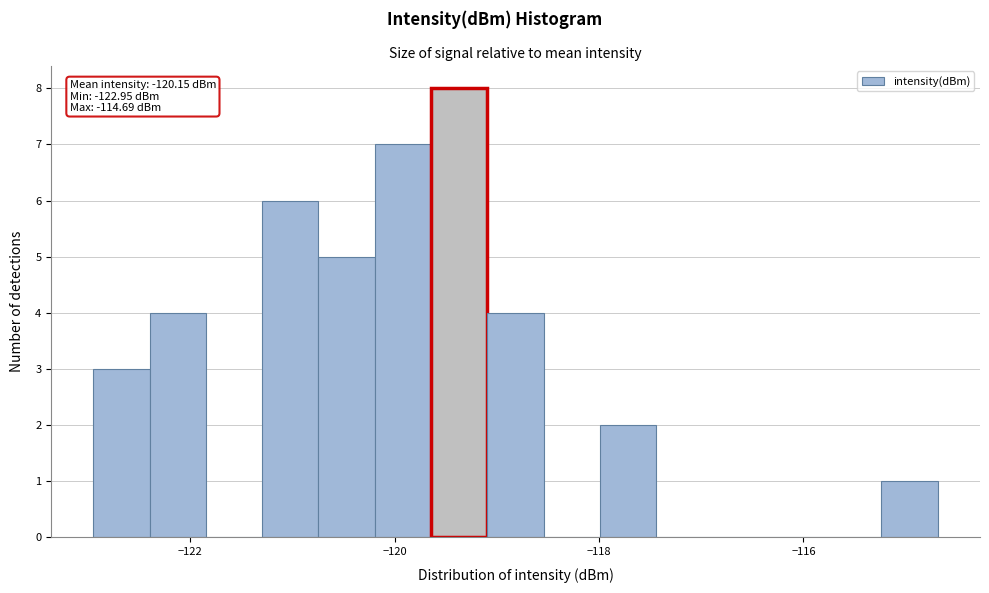

Around what value on the x-axis is the tallest bar? Give the approximate position of its centre, as read against the axis.

-119.4